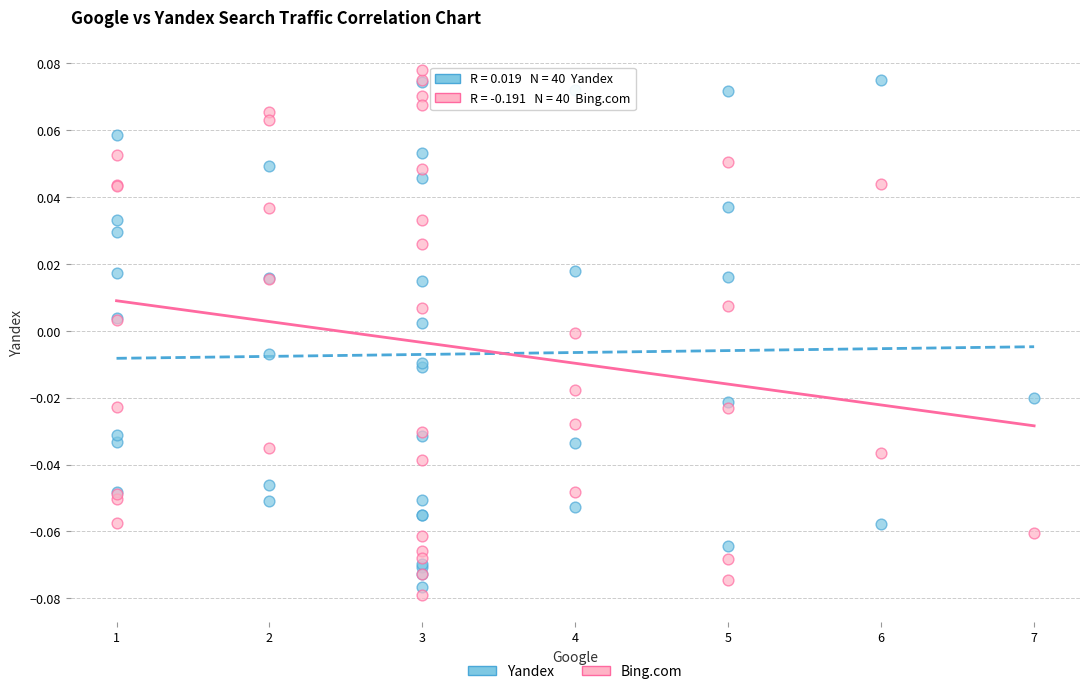

What are all the series names shown in the legend?

Yandex, Bing.com